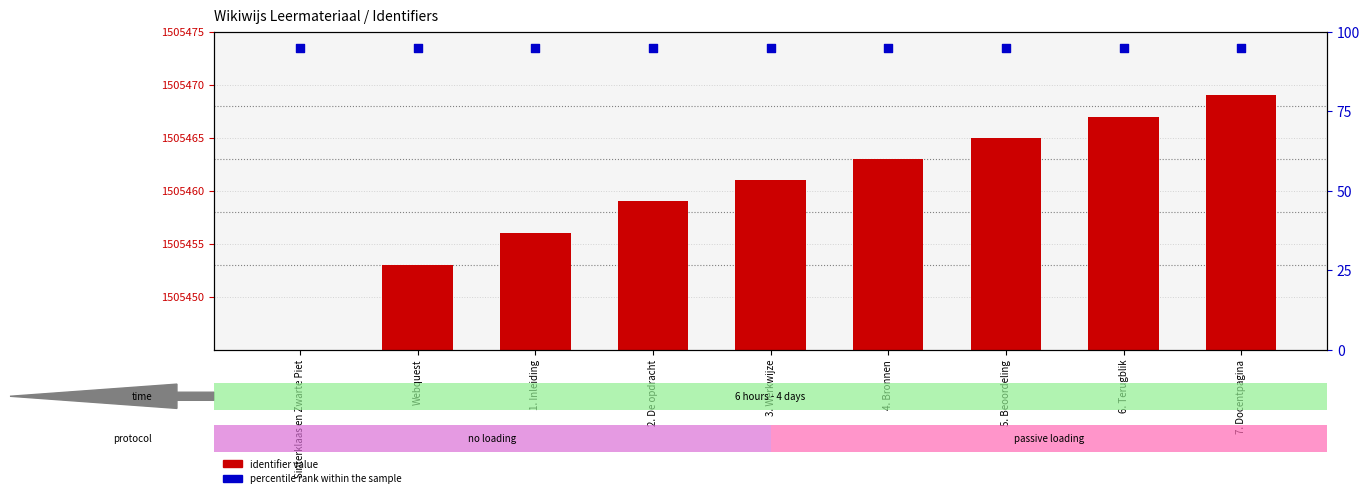

Is the value of identifier value at 7. Docentpagina greater than the value of percentile rank within the sample at 5. Beoordeling?

Yes